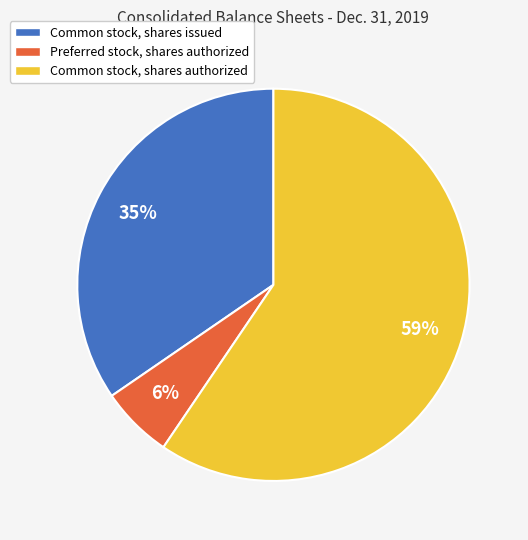

To the nearest percent, what portion does Common stock, shares issued represent?

35%